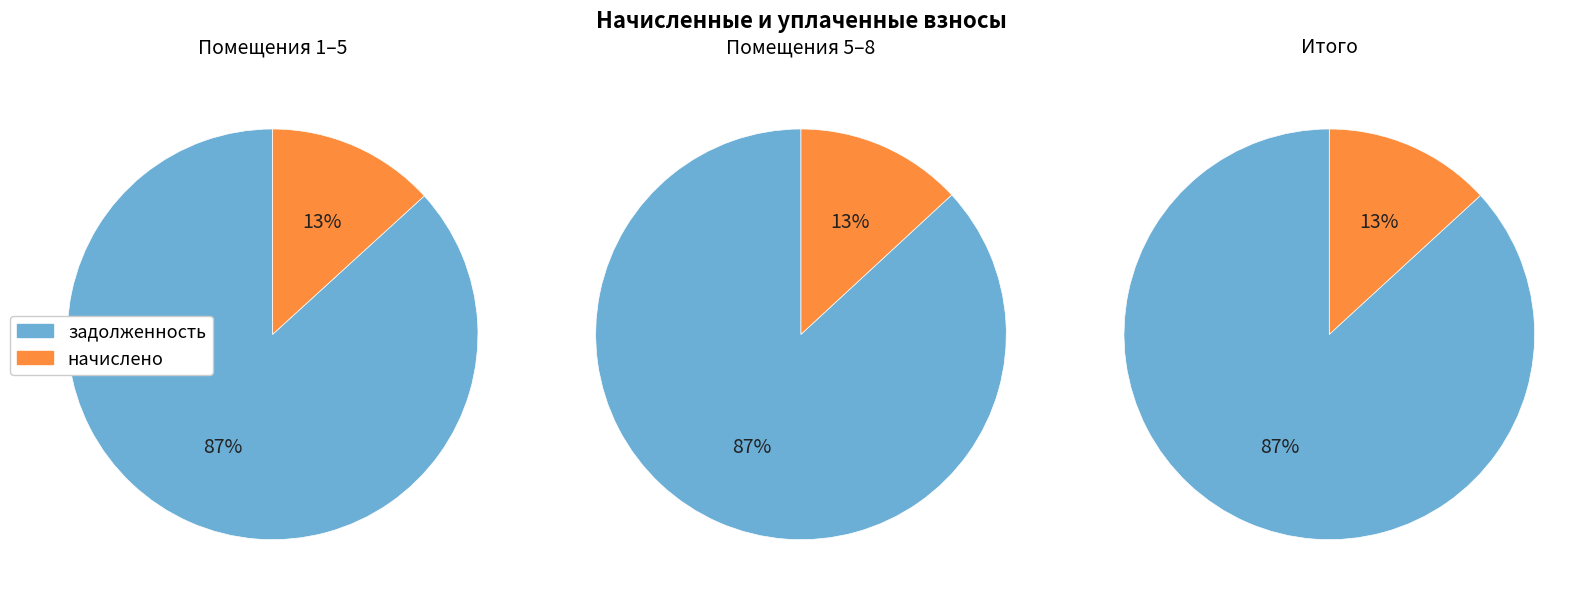

Which series has the widest spread of values?

задолженность